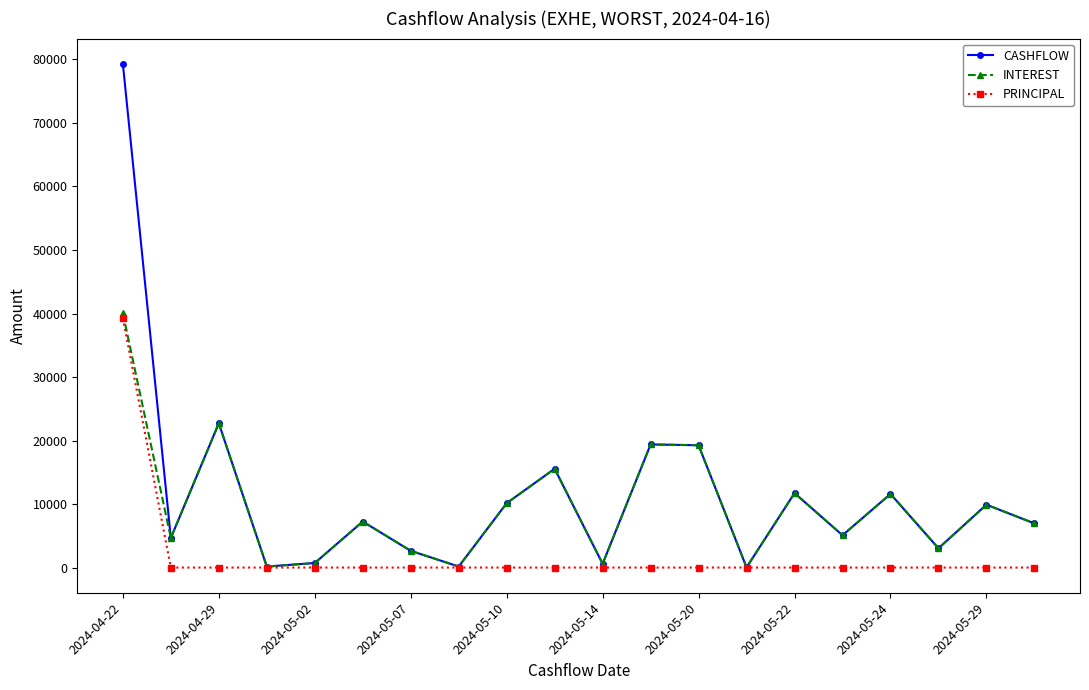

Rank the series by their average value, from lowest to highest.

PRINCIPAL, INTEREST, CASHFLOW